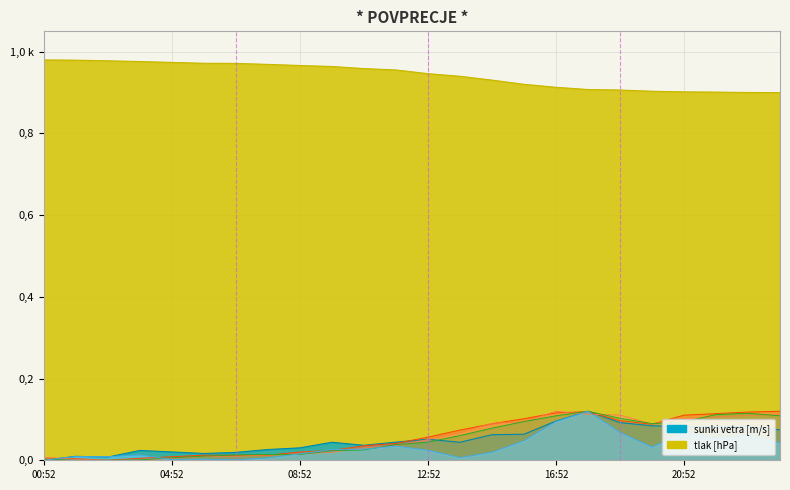

What is the value of the WIND_SPEED_GUST point at the 22nd from the left?

0.1